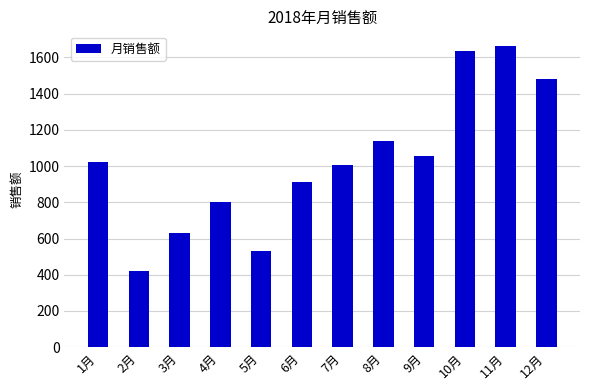

How many values are below 1020?

6